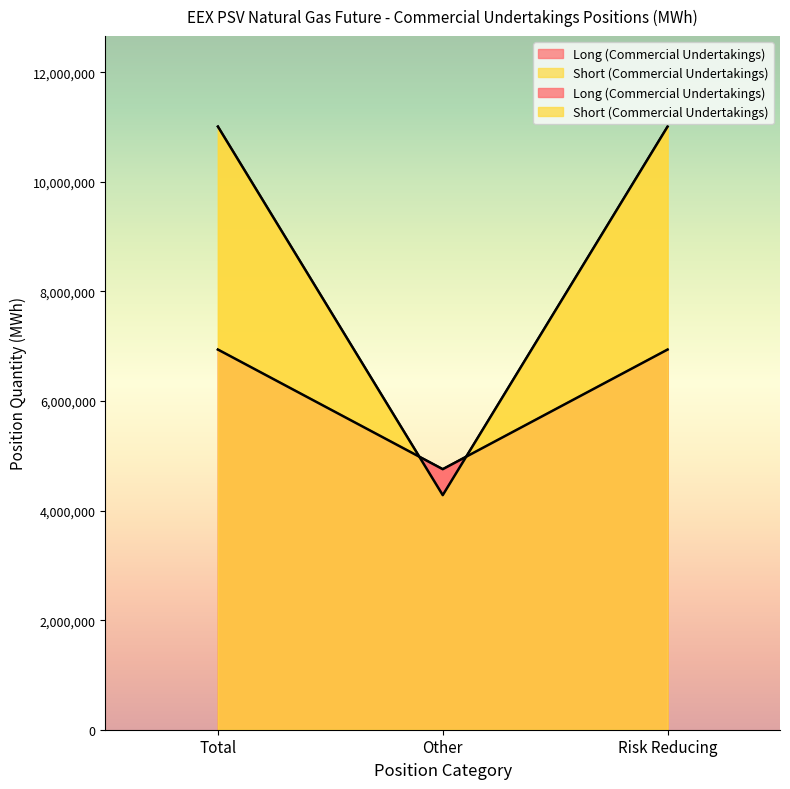

At how many categories does at least one series exceed 10746843?

2